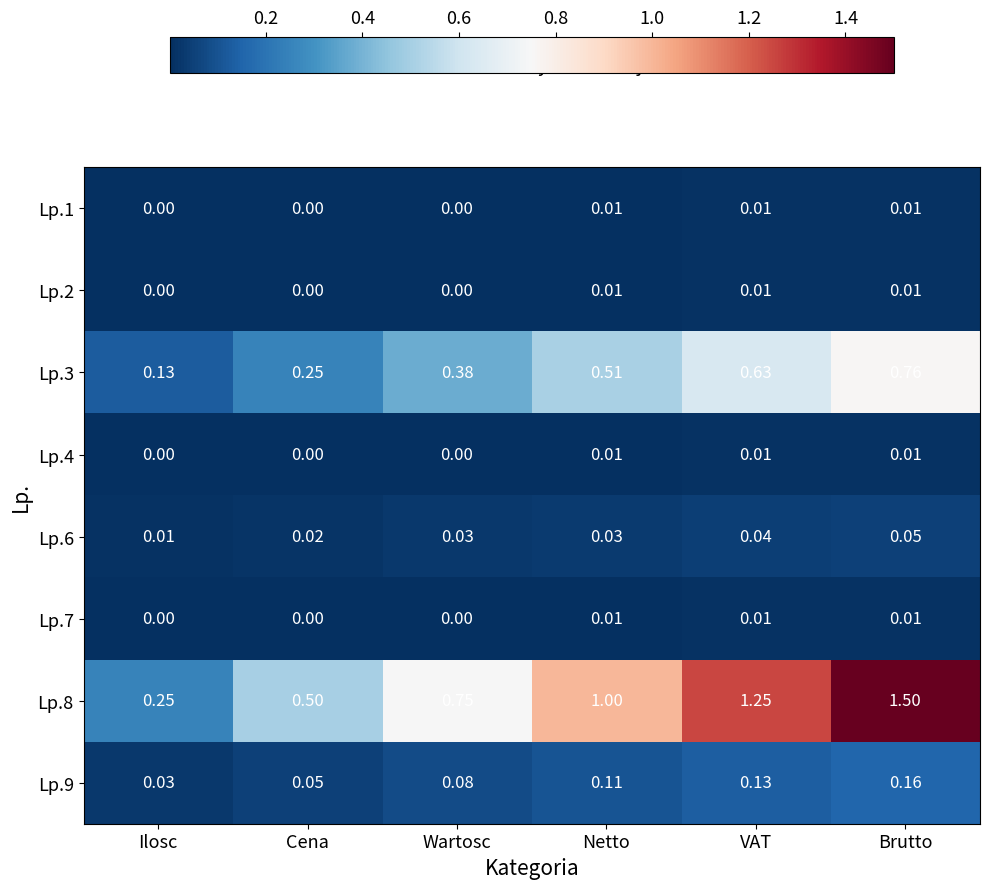

At which label does Lp.9 reach its peak?

Brutto